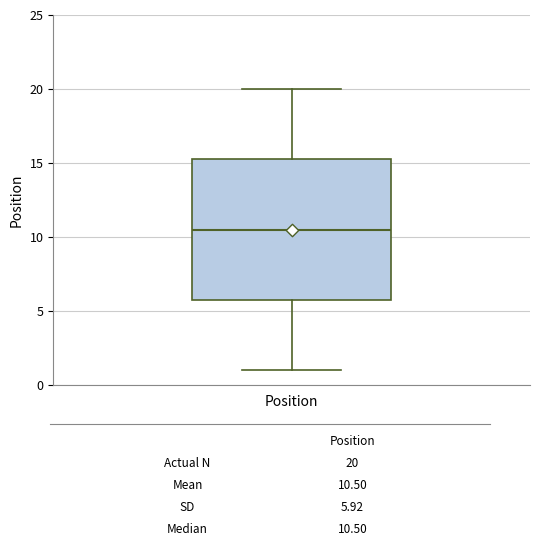

Read this box plot against the y-axis: the position of the median line, the range covered by the box, and the ends of both whiskers. The values are not printed on the chart, so give them approximately, as read against the axis.

median 10.5, box 6.0 to 15.5, whiskers 1.0 to 20.0